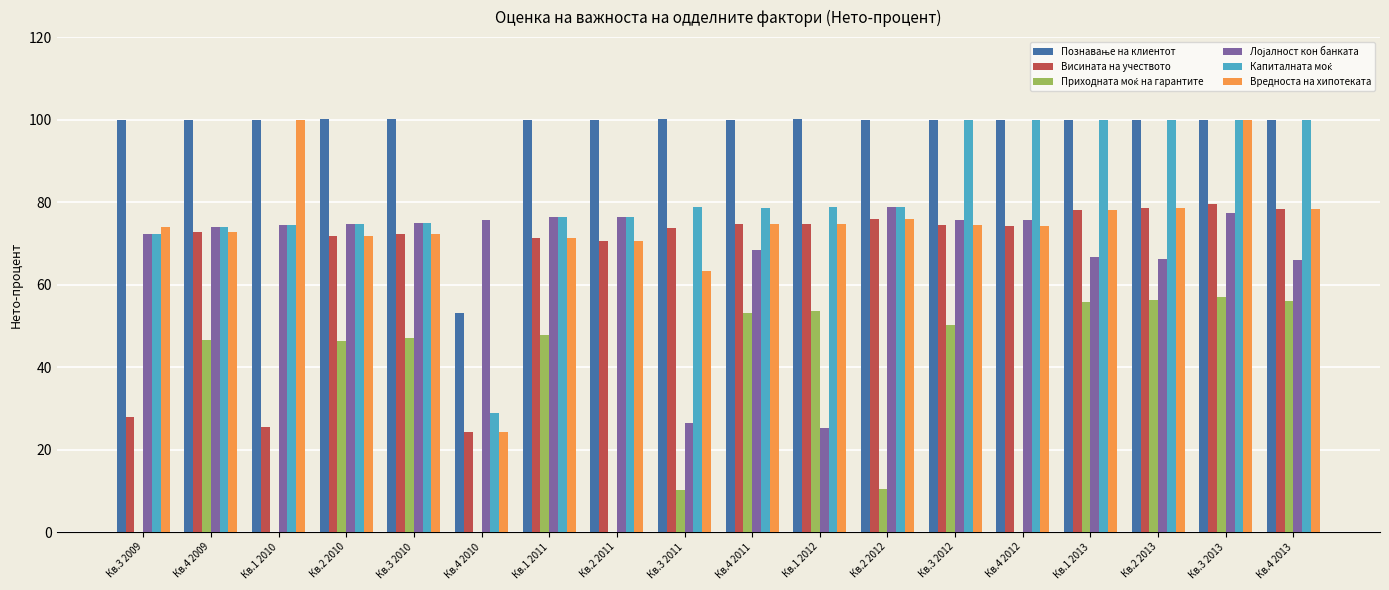

At which category is the sum across all series the highest?

Кв.3 2013